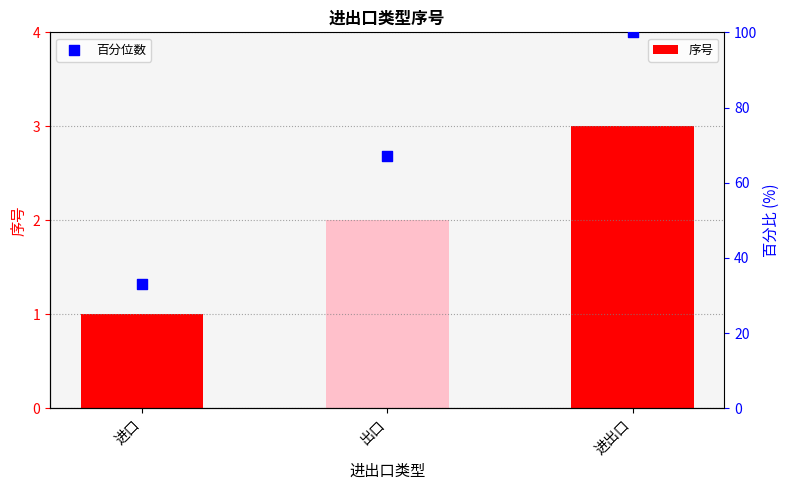

Which series reaches the minimum Y coordinate?

序号